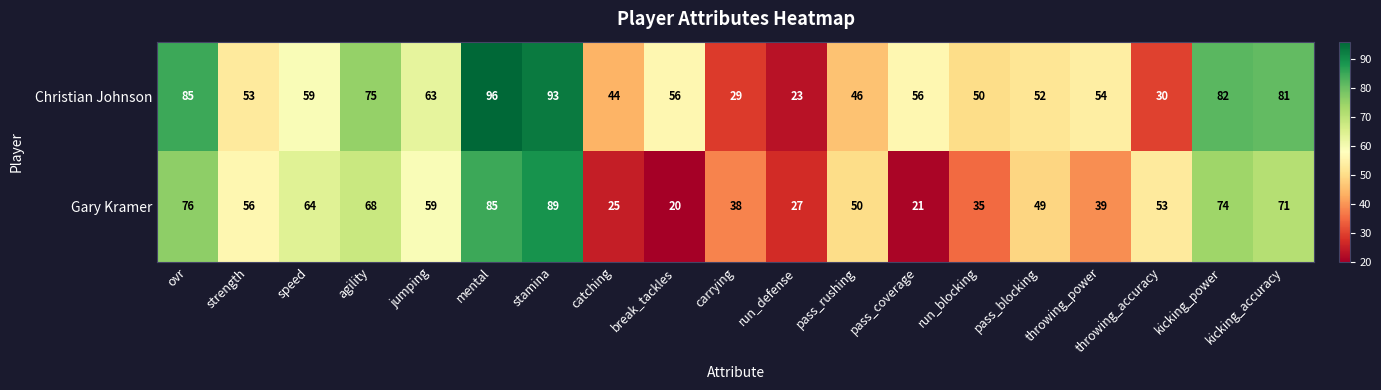

At how many categories does at least one series exceed 61?

8